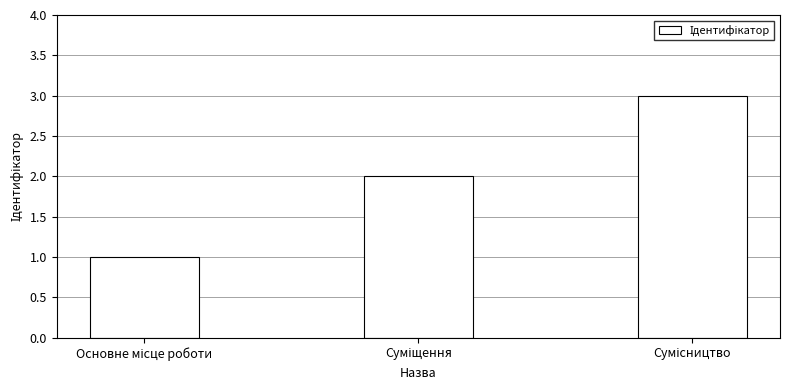

What is the minimum value shown in the chart?

1